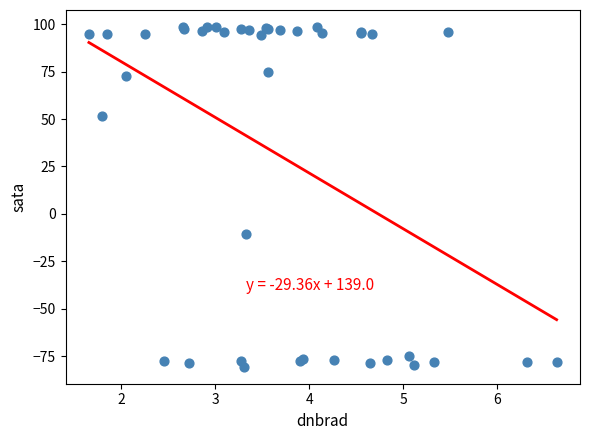

What Y value in the scatter plot is closest to 8?

-10.7